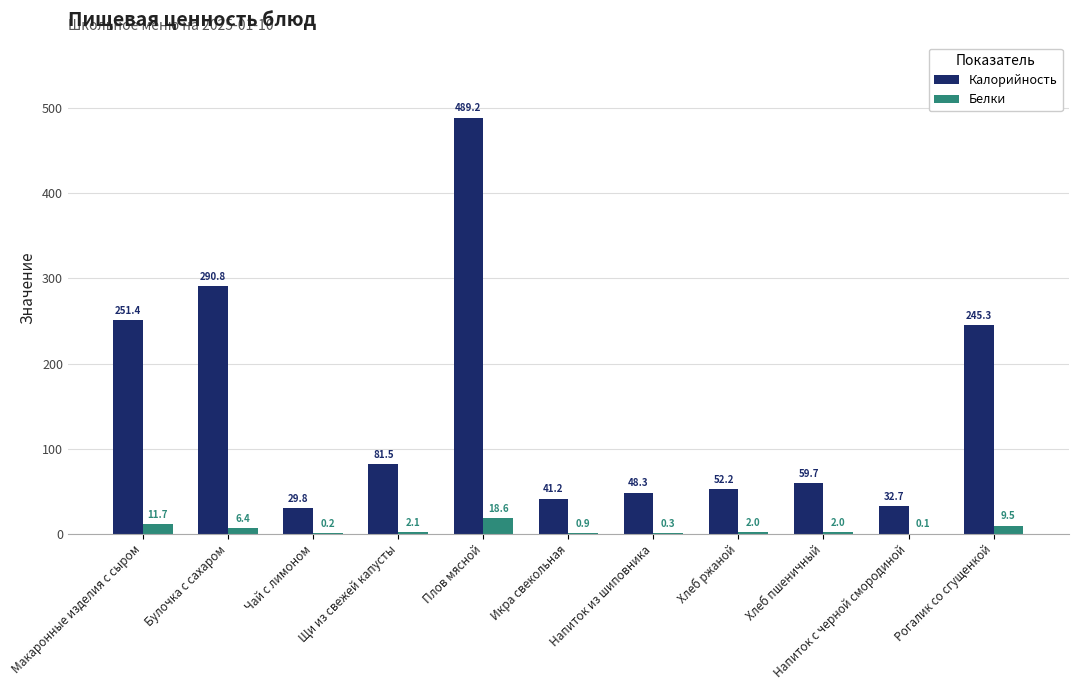

What is the sum of the Калорийность values at Чай с лимоном and Булочка с сахаром?

320.6